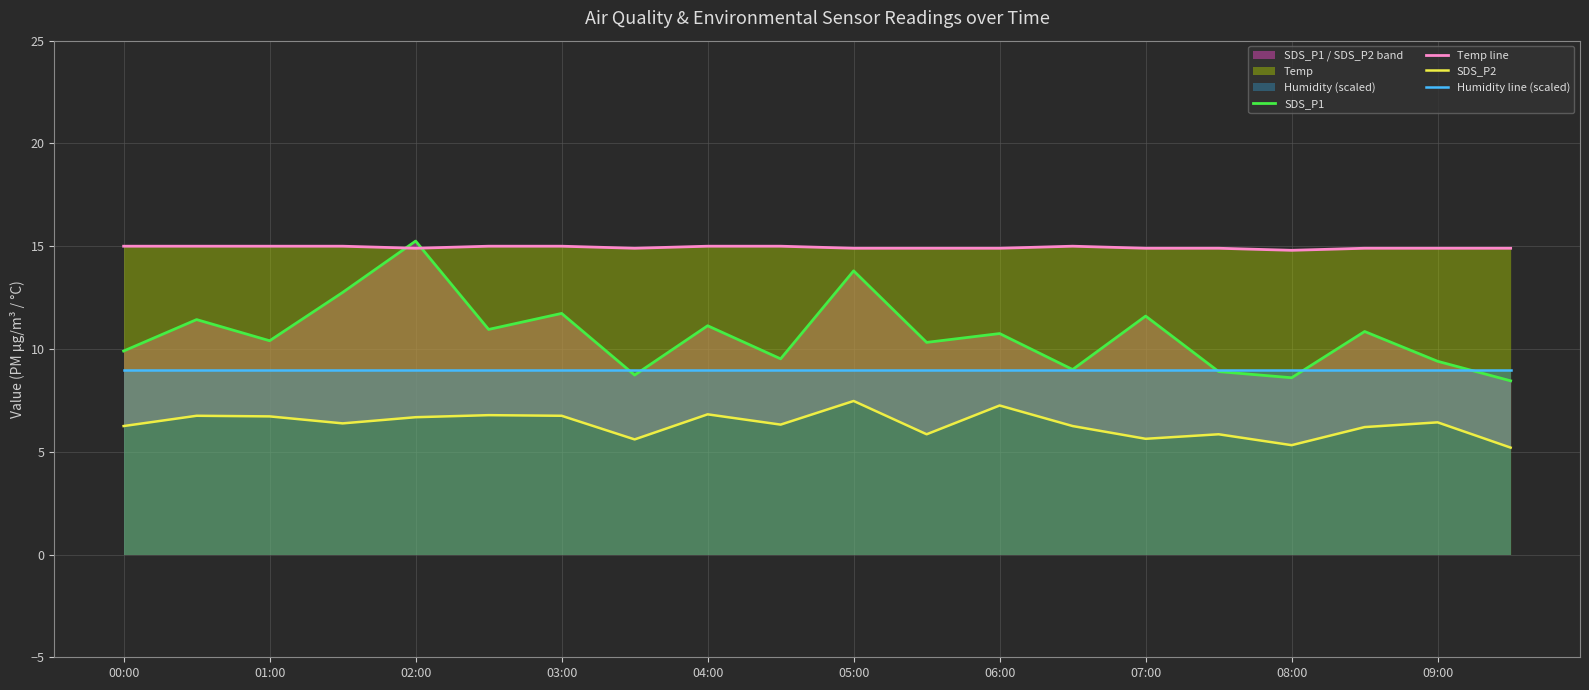

The value of Temp line at 01:00 is 10.3. True or false?

False